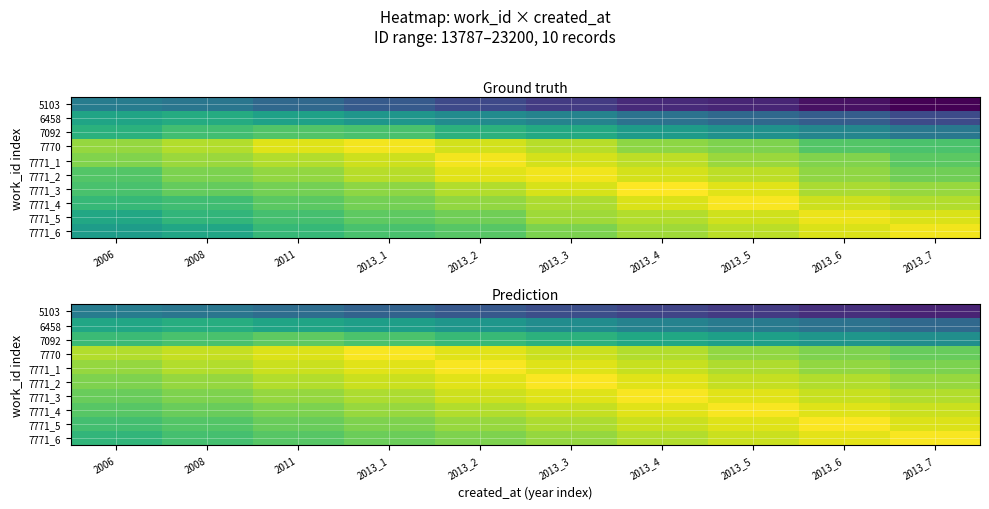

Where is 5103 nearest to the value 11018?

2013_3